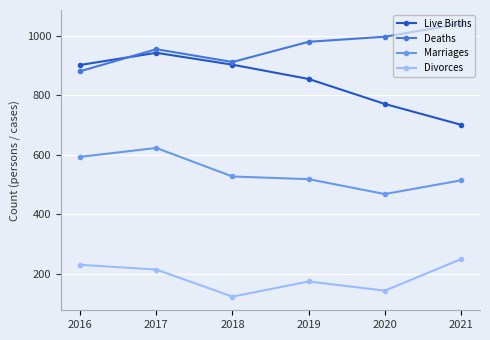

Where is the first local maximum for Marriages?

2017